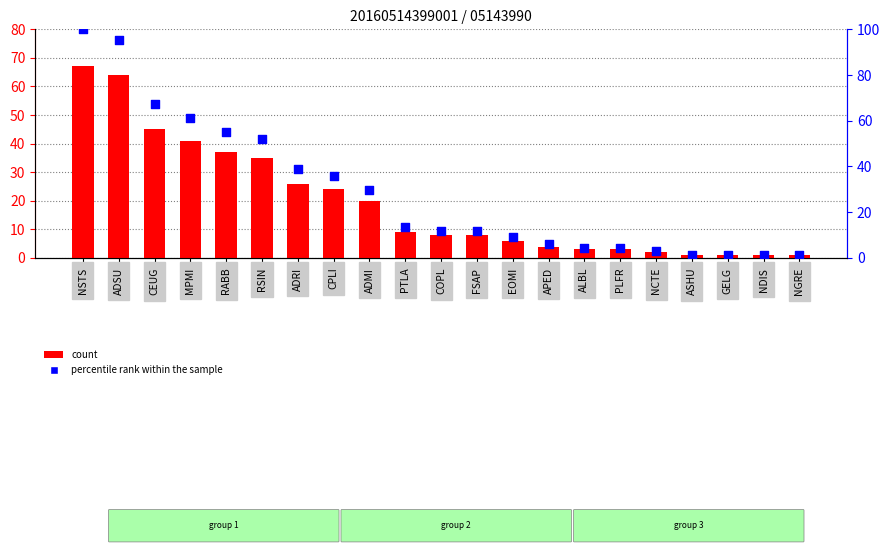

Which series contains the lowest Y value?

count